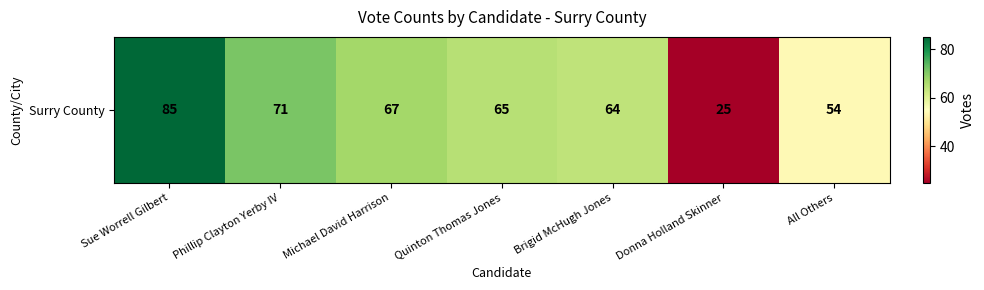

What is the average value?

62